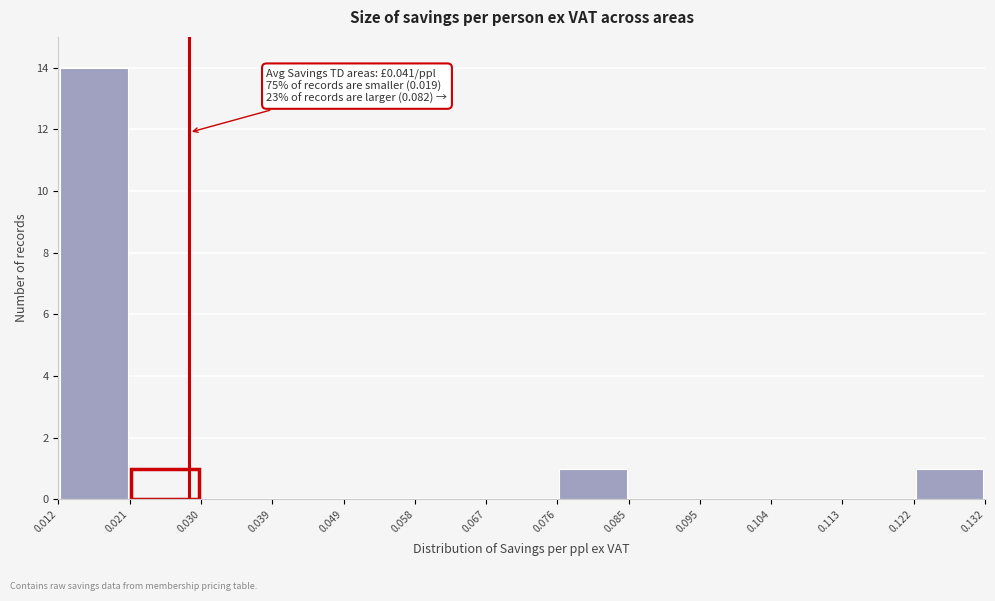

Which range on the x-axis has the tallest bar?

0.012 to 0.021